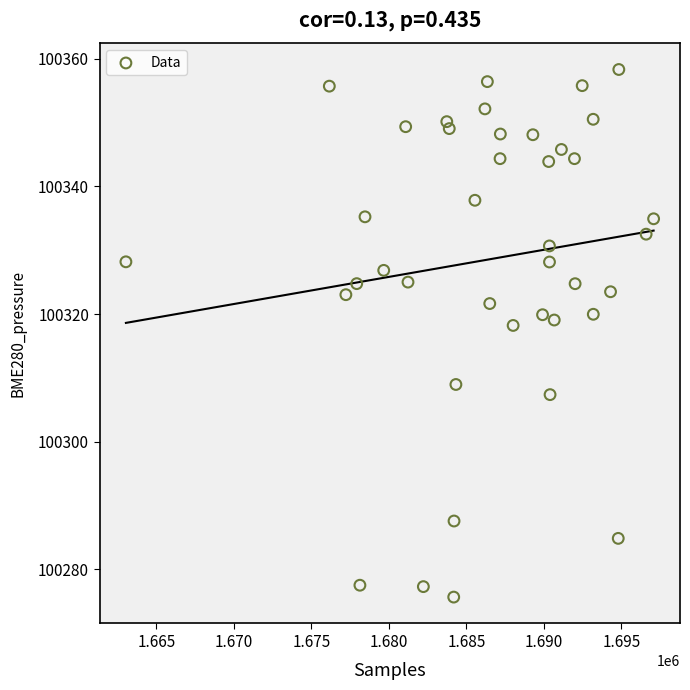

What is the range of X values (max minus min)?

34047.0